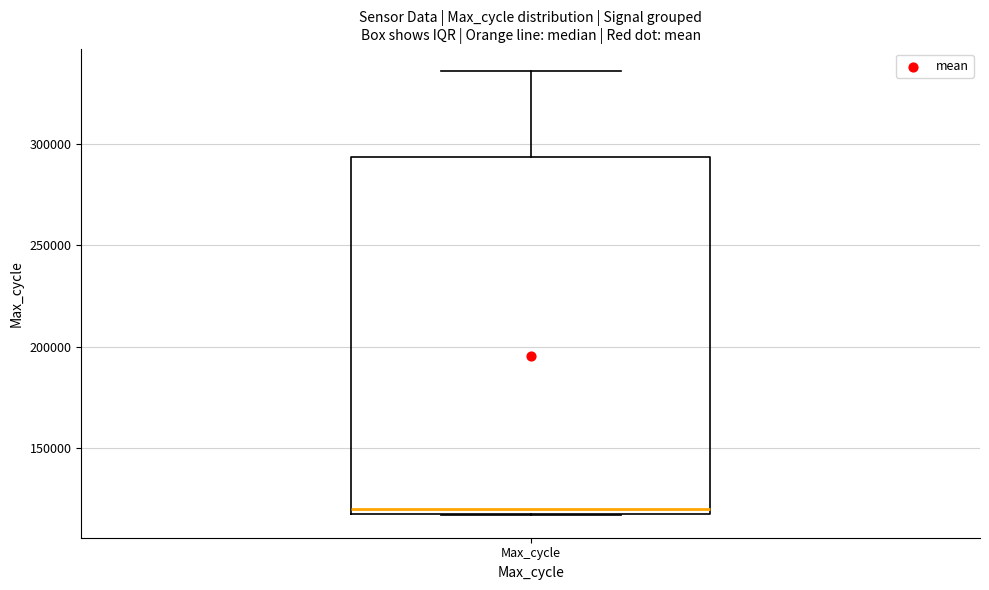

Where is the lower edge of the box for Max_cycle on the y-axis? The values are not printed on the chart, so give them approximately, as read against the axis.

115000